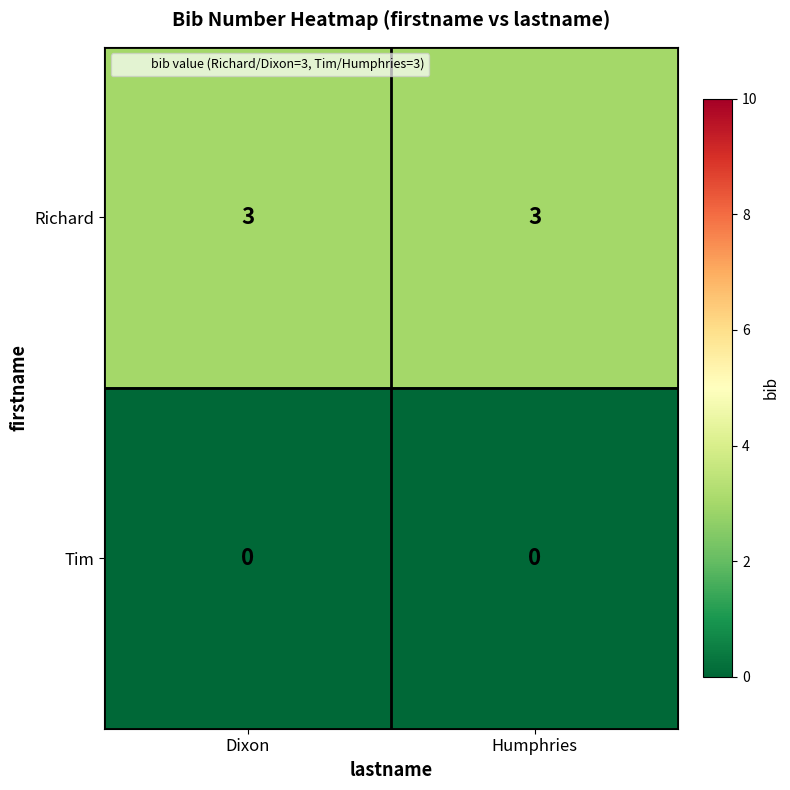

What is the average value of the Richard series?

3